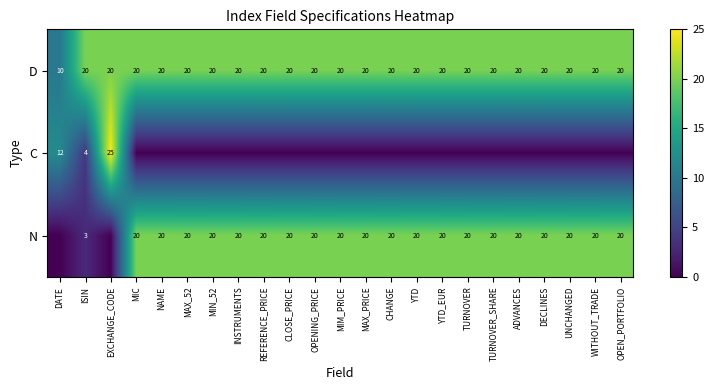

Is it true that D equals 20 at MAX_52?

True